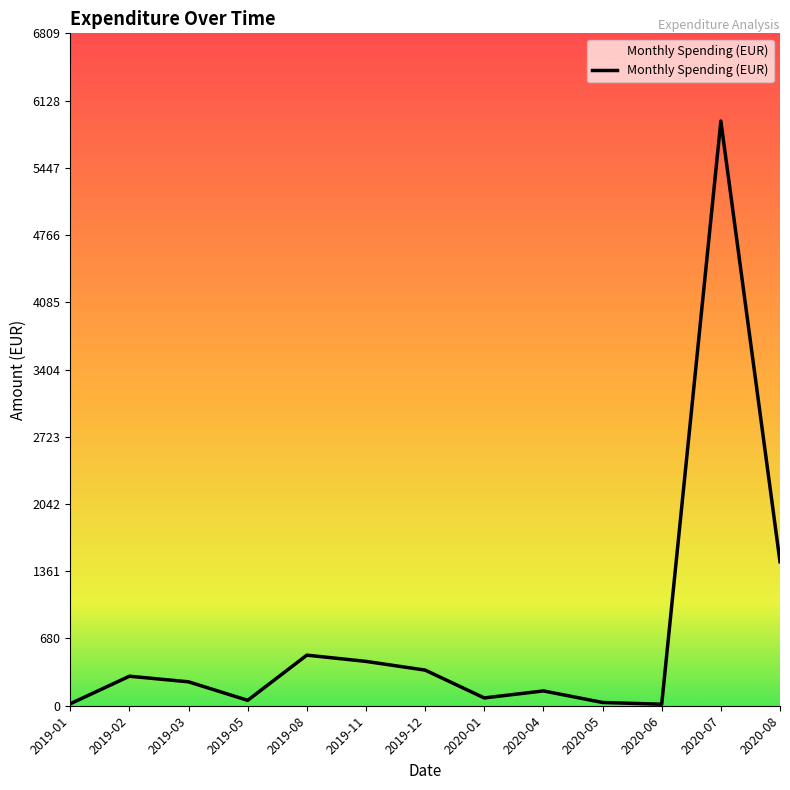

What is the difference between the maximum and minimum values?

5905.7